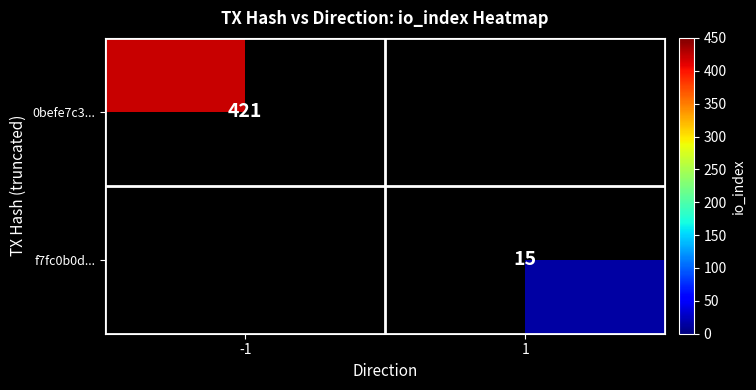

True or false: f7fc0b0d... has a value of 15 at 1.

True